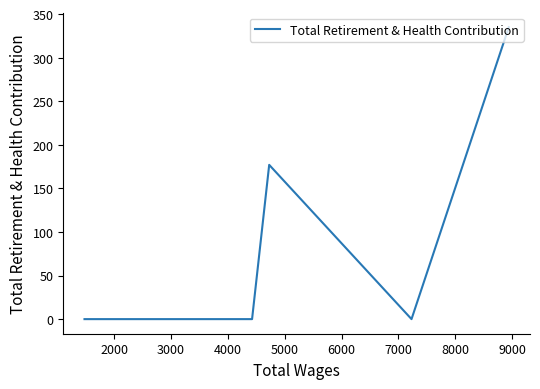

What is the maximum value shown in the chart?

335